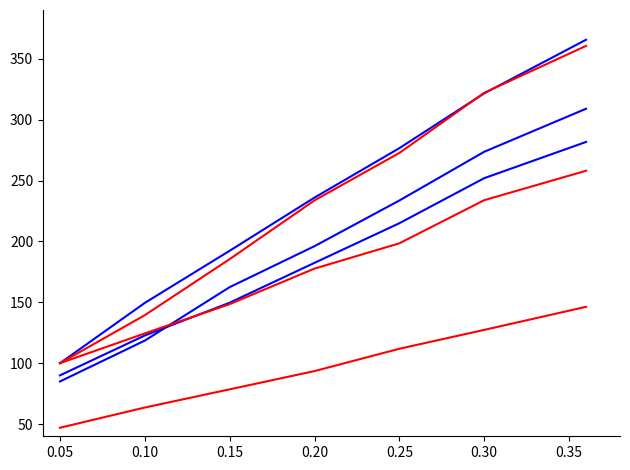

Does the chart display data point markers on the line(s)?

No